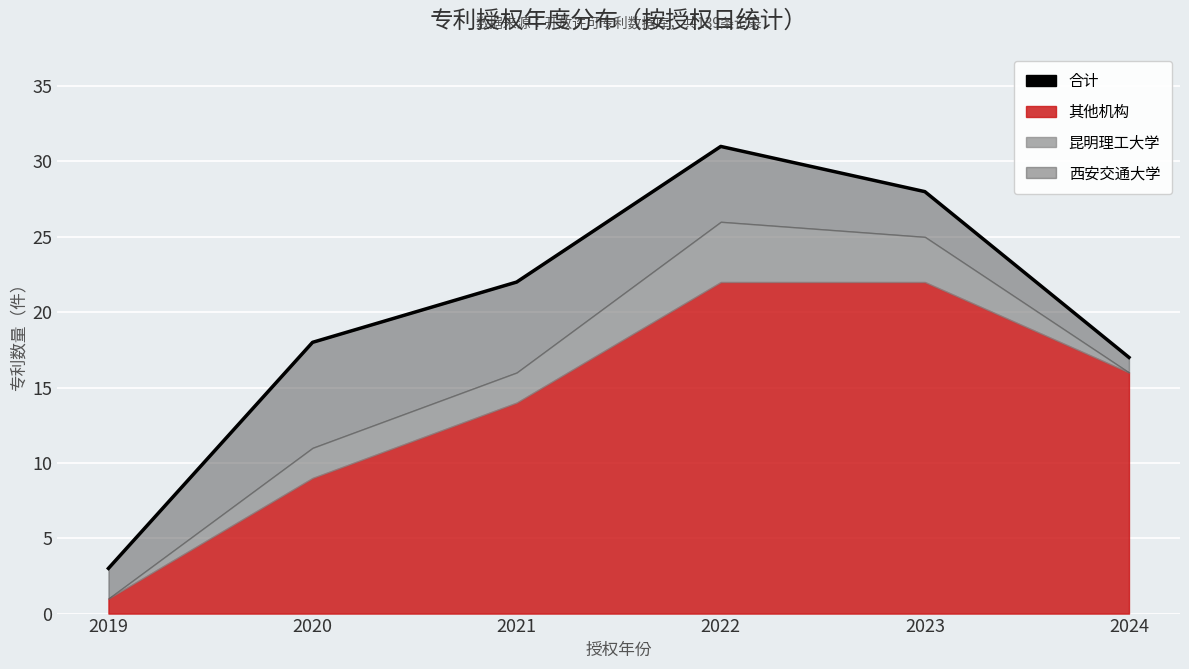

At which category does the chart reach its minimum across all series?

2019